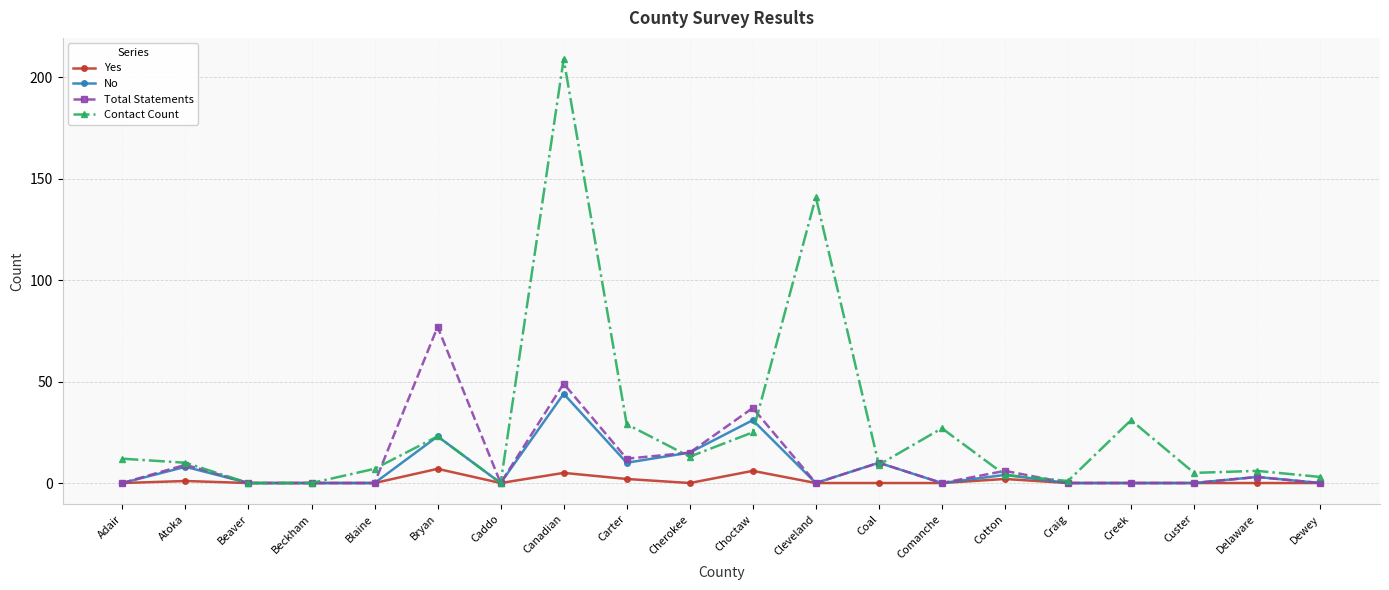

Rank the series by their maximum value, from highest to lowest.

Contact Count, Total Statements, No, Yes